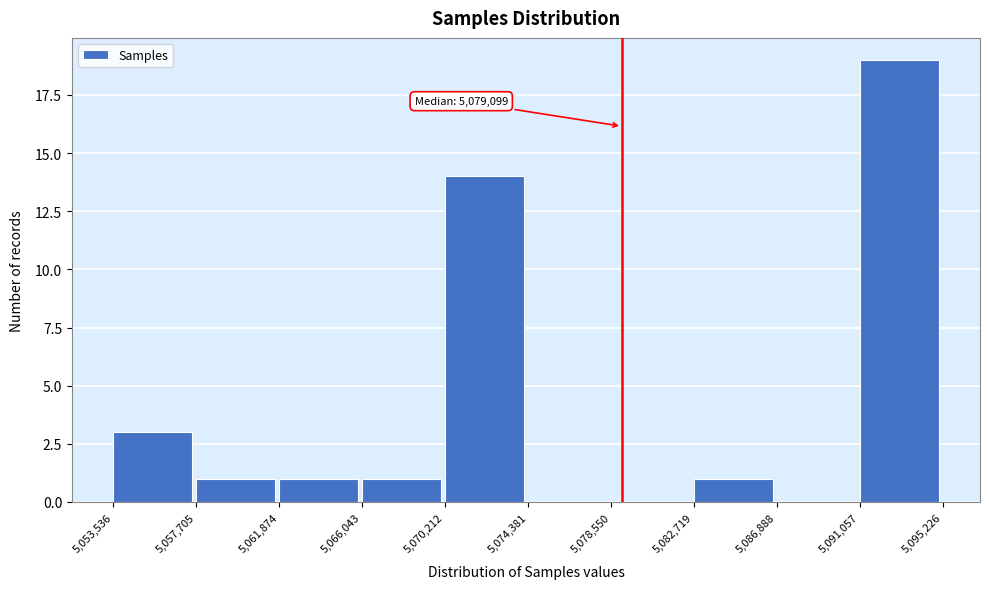

Which range on the x-axis has the tallest bar?

5,091,057 to 5,095,226